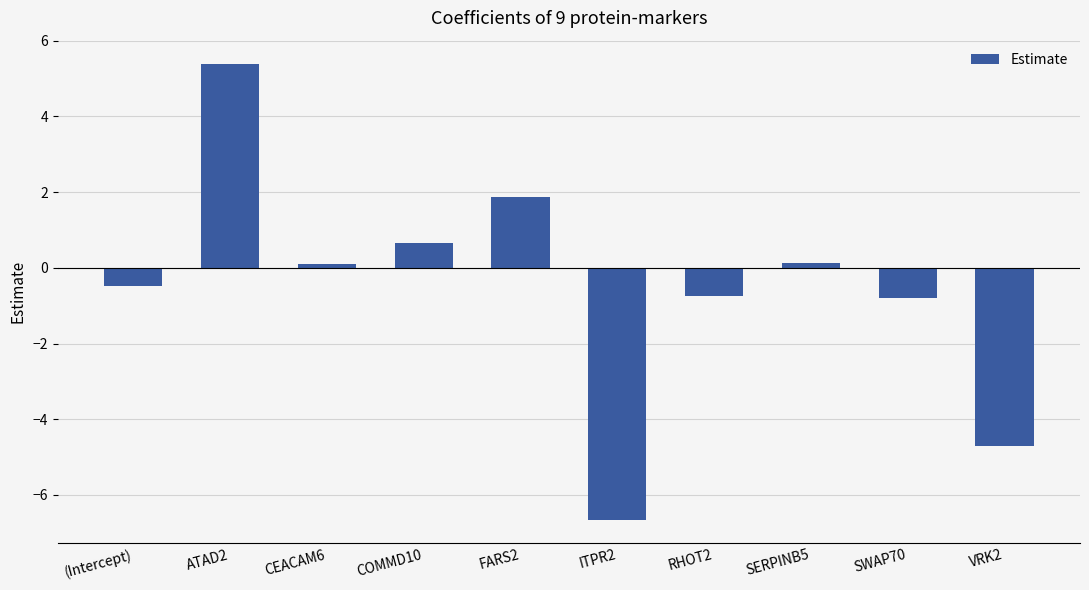

Which label corresponds to the largest value in the chart?

ATAD2